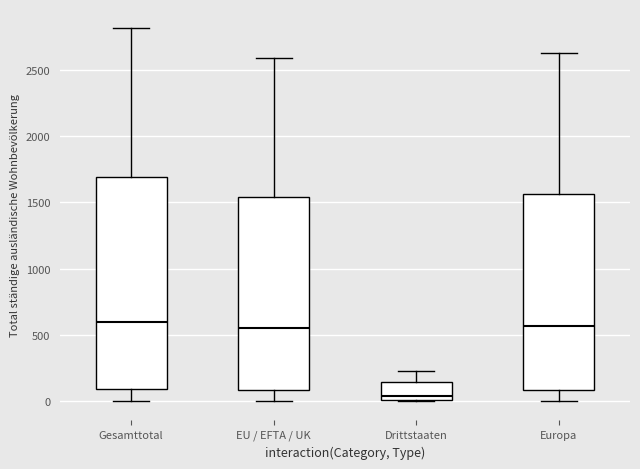

Which box has the lowest median line?

Drittstaaten